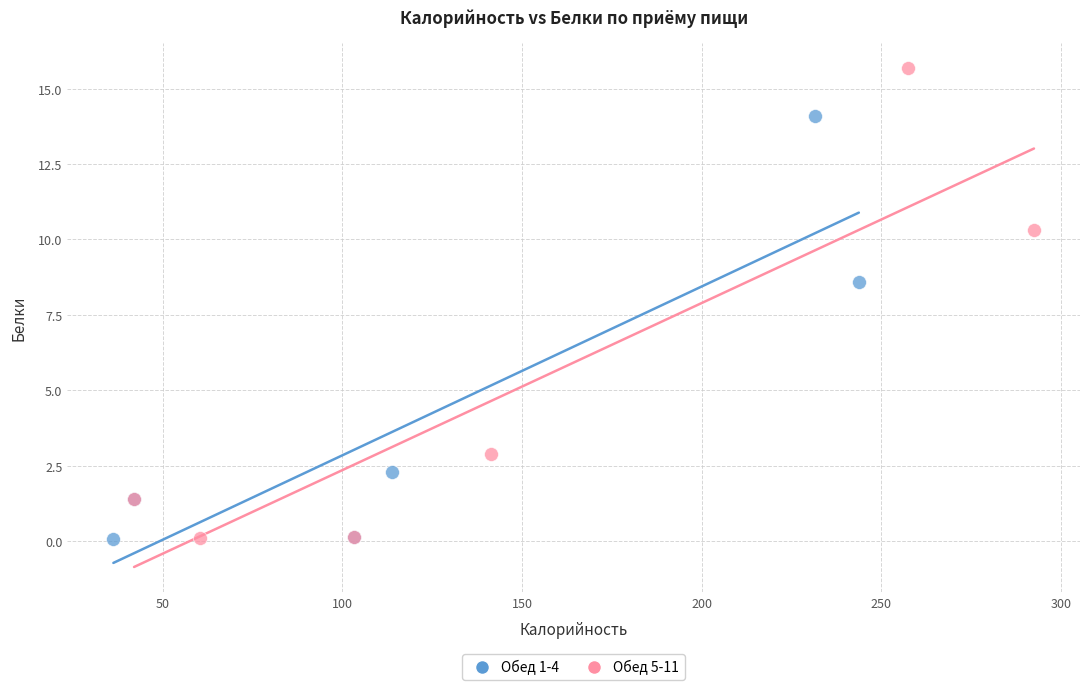

What are all the series names shown in the legend?

Обед 1-4, Обед 5-11